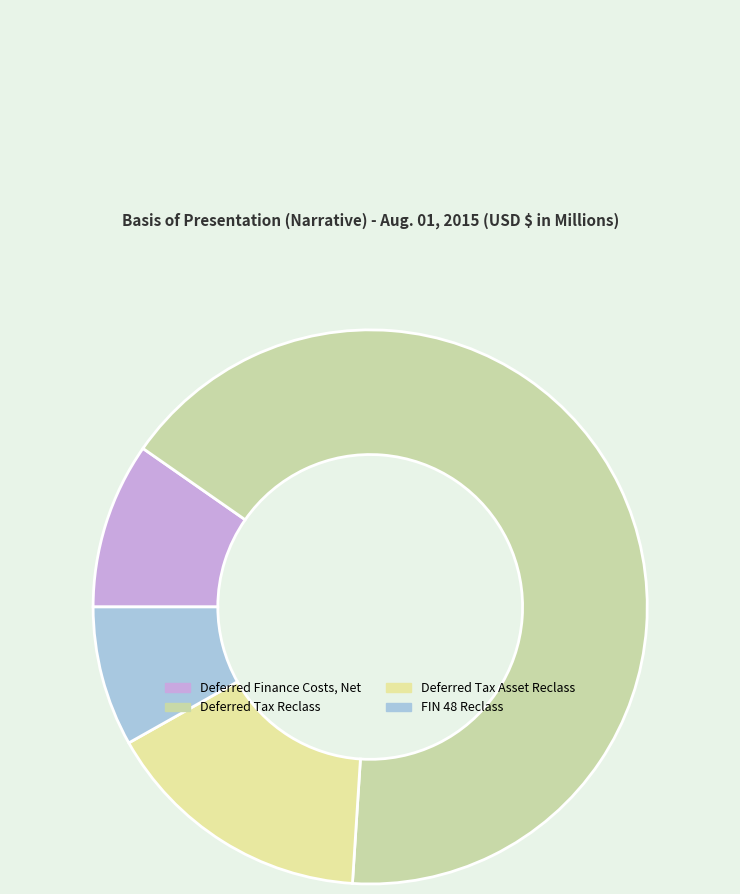

Approximately how many times larger is the value at FIN 48 Reclass compared to Deferred Finance Costs, Net?

0.8